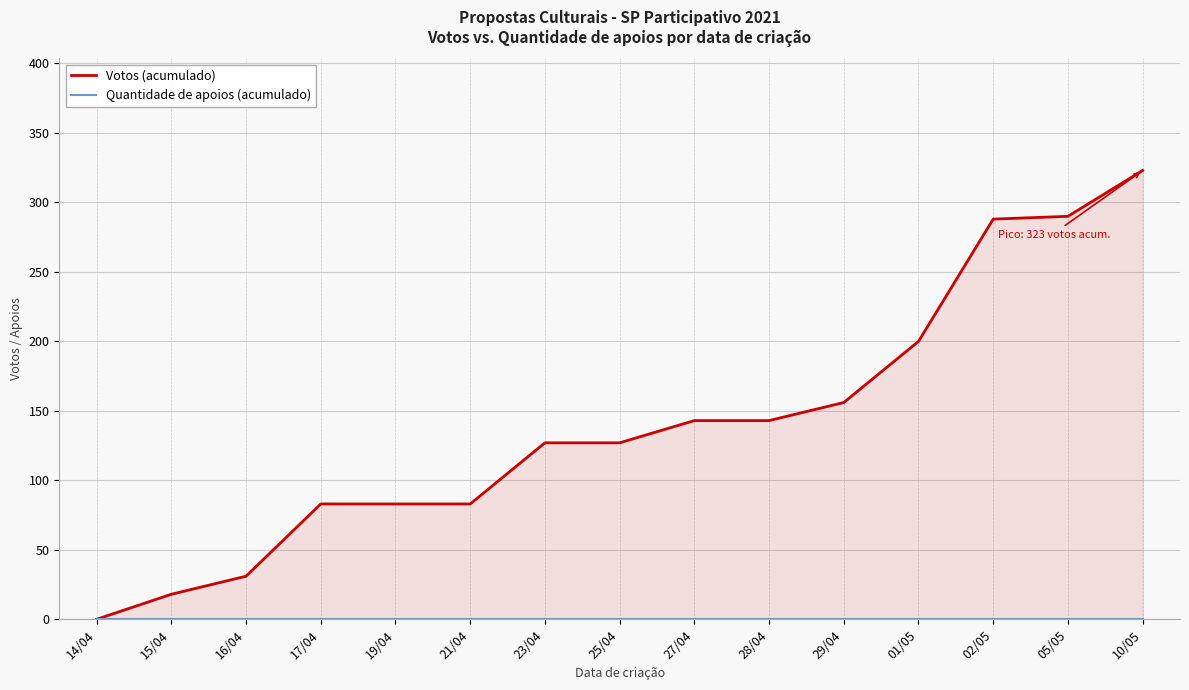

What are all the series names shown in the legend?

Votos (acumulado), Quantidade de apoios (acumulado)